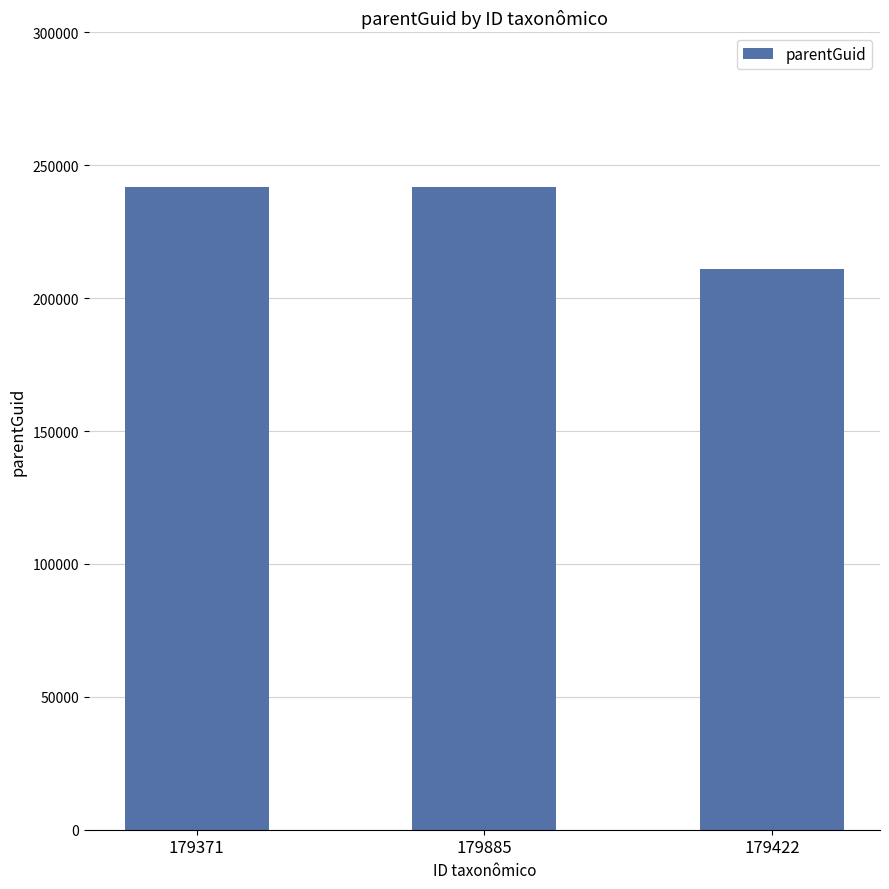

Reading left to right, transcribe all the data shown in this chart.

179371=241814	179885=241814	179422=211118